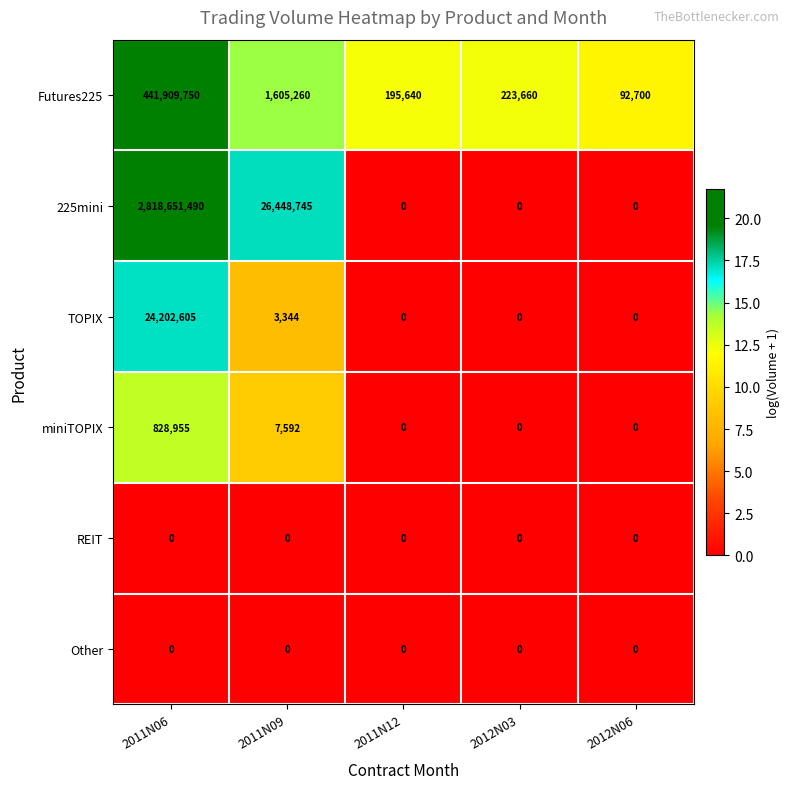

At how many categories does at least one series exceed 10?

5